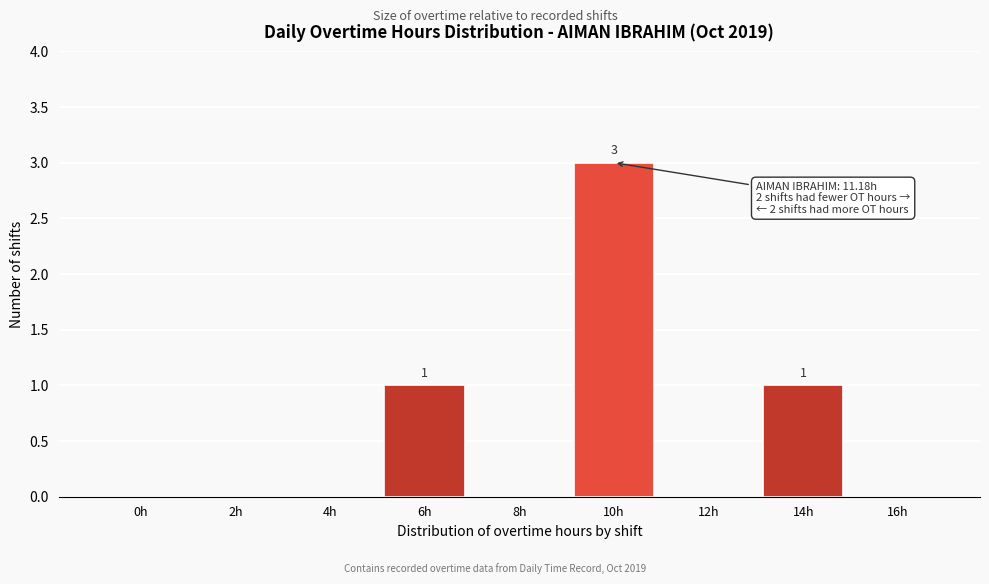

Reading right to left, list all the values displayed in this chart.

16h=0	14h=1	12h=0	10h=3	8h=0	6h=1	4h=0	2h=0	0h=0